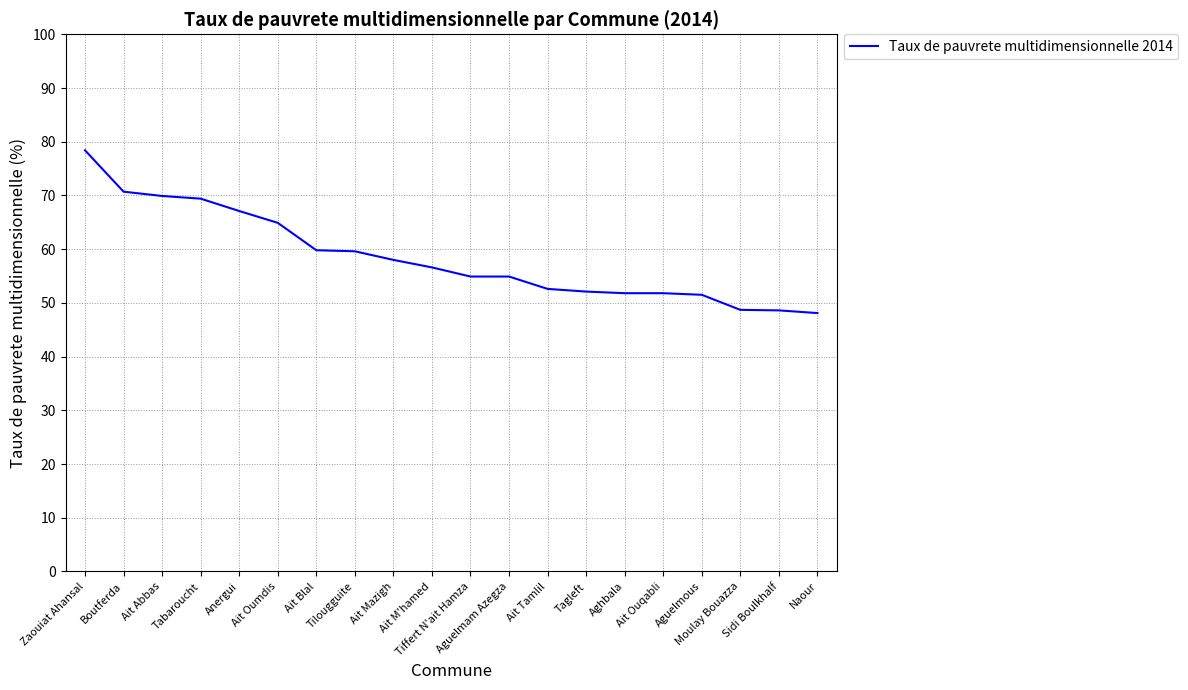

What is the ratio of the value at Aghbala to the value at Anergui?

0.8